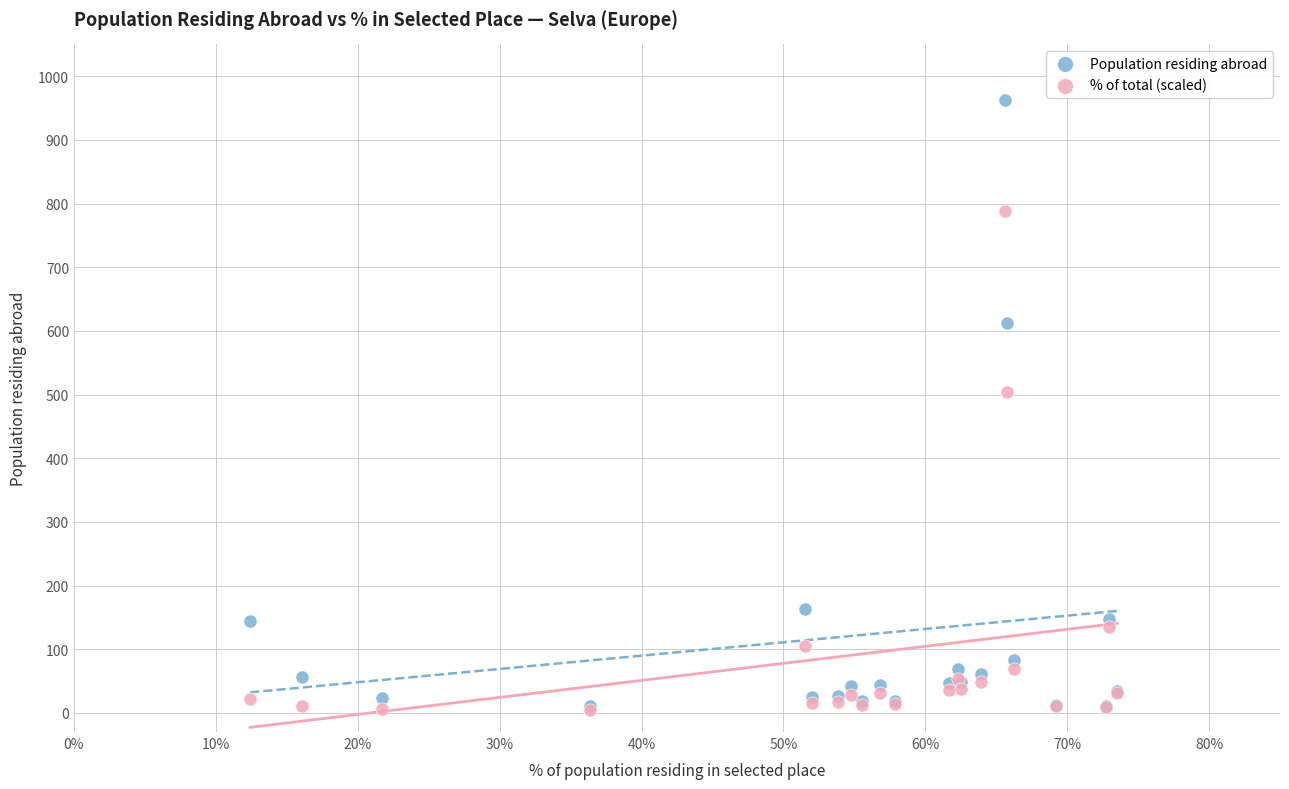

In the Population residing abroad series, what Y value is closest to 486?

613.0